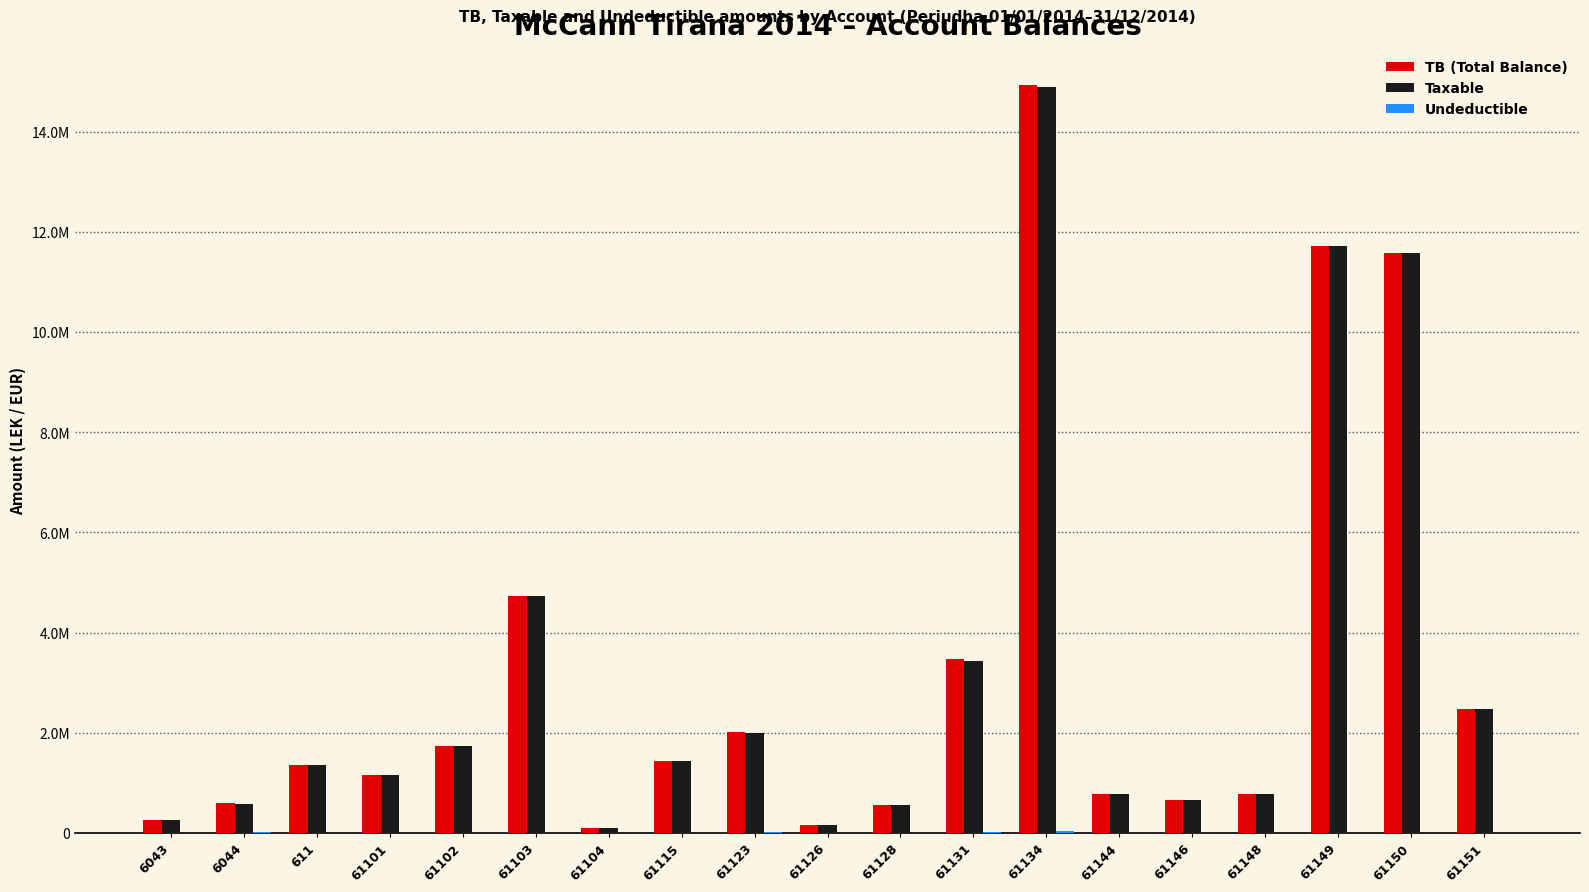

Reading left to right, what are all the values shown in this chart?

TB (Total Balance): 250227.1	588118.9	1366068.5	1149043.7	1735151.5	4735066.9	105900.0	1434003.2	2010362.2	163090.0	567460.5	3465988.5	14931158.8	779642.1	666085.5	769080.9	11717876.6	11574631.1	2483496.3
Taxable: 250227.1	575296.9	1366068.5	1149043.7	1735151.5	4731146.9	105900.0	1433753.2	1991862.2	157990.0	567460.5	3437988.5	14887859.8	779642.1	666085.5	769080.9	11717876.6	11574631.1	2482098.3
Undeductible: 0.0	12822.0	0.0	0.0	0.0	3920.0	0.0	250.0	18500.0	5100.0	0.0	28000.0	43299.0	0.0	0.0	0.0	0.0	0.0	1398.0